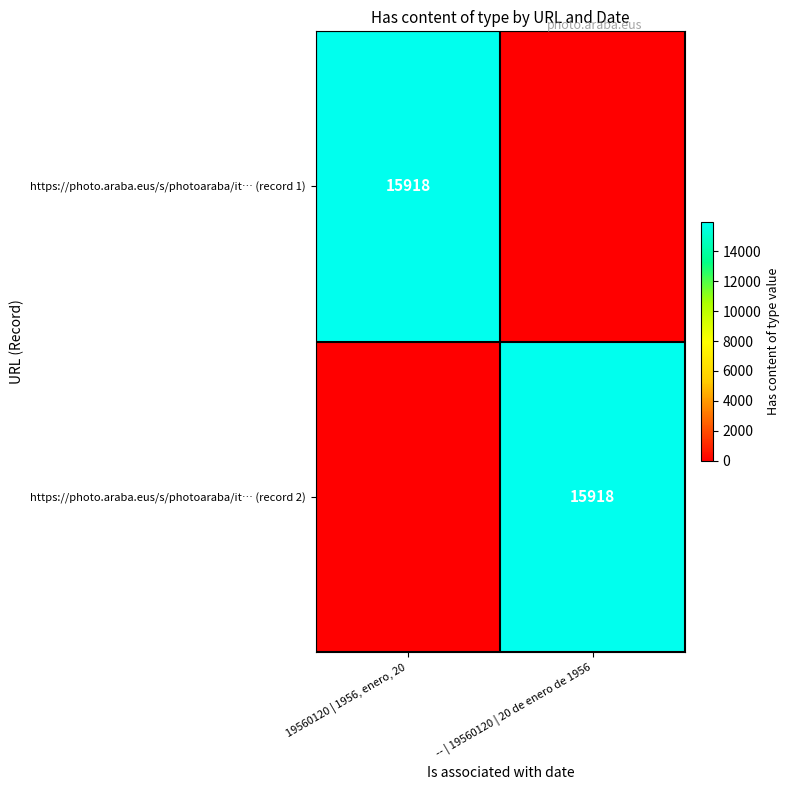

The value of https://photo.araba.eus/s/photoaraba/it… (record 2) at -- | 19560120 | 20 de enero de 1956 is 15918. True or false?

True